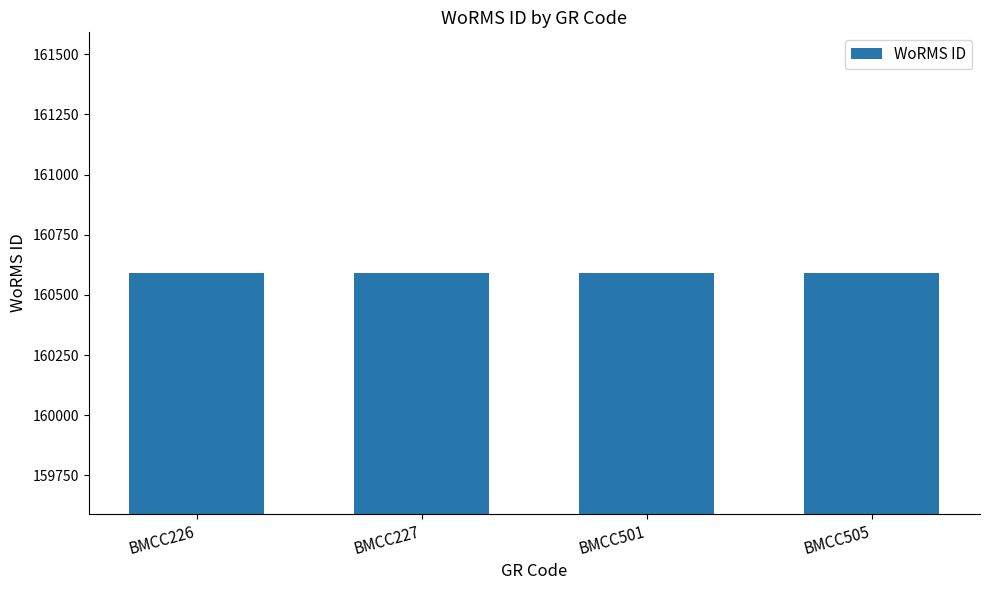

Is it true that the value at BMCC227 is 160591?

True